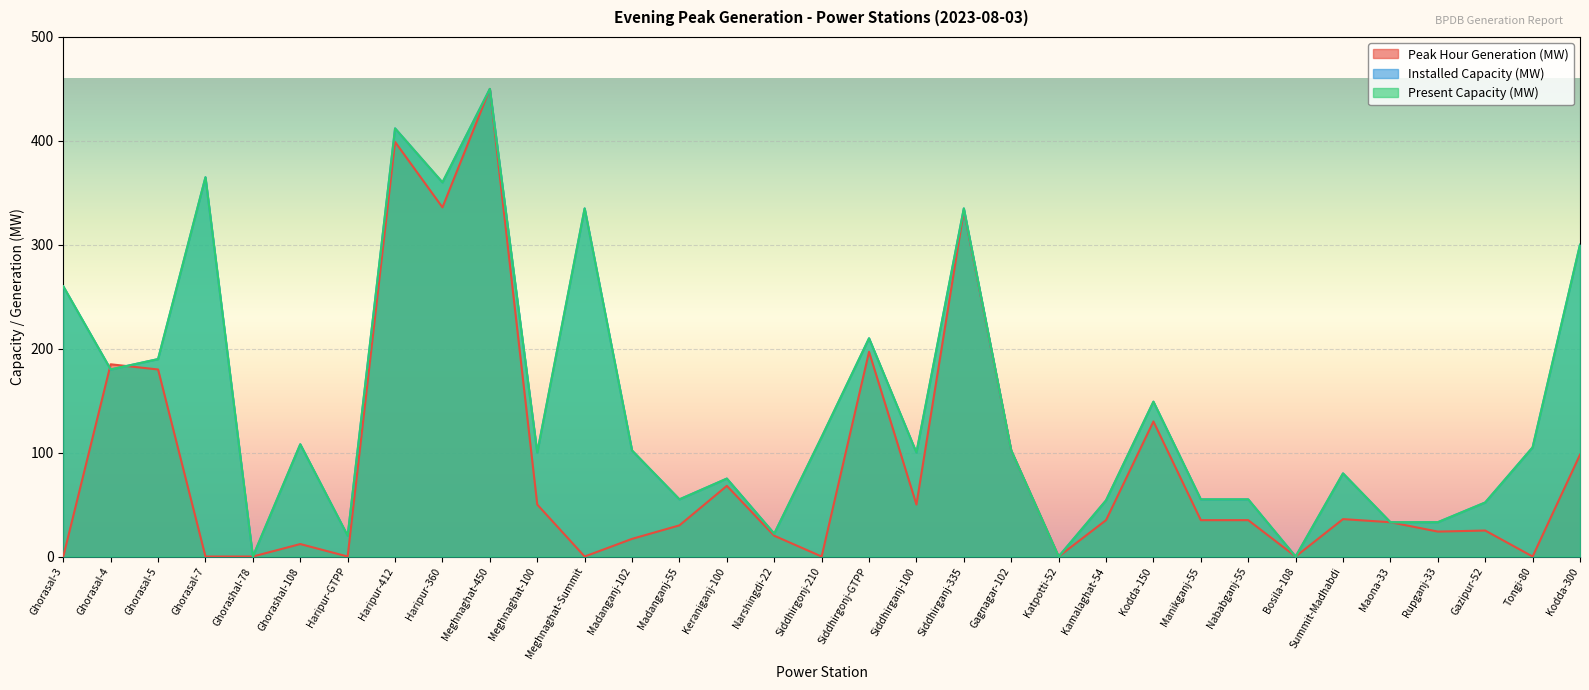

Reading right to left, transcribe all the data shown in this chart.

Peak Hour Generation (MW): Kodda-300=98	Tongi-80=0	Gazipur-52=25	Rupganj-33=24	Maona-33=33	Summit-Madhabdi=36	Bosila-108=0	Nababganj-55=35	Manikganj-55=35	Kodda-150=130	Kamalaghat-54=35	Katpotti-52=0	Gagnagar-102=102	Siddhirganj-335=333	Siddhirganj-100=50	Siddhirgonj-GTPP=197	Siddhirgonj-210=0	Narshingdi-22=20	Keraniganj-100=68	Madanganj-55=30	Madanganj-102=17	Meghnaghat-Summit=0	Meghnaghat-100=50	Meghnaghat-450=450	Haripur-360=336	Haripur-412=399	Haripur-GTPP=0	Ghorashal-108=12	Ghorashal-78=0	Ghorasal-7=0	Ghorasal-5=180	Ghorasal-4=185	Ghorasal-3=0
Installed Capacity (MW): Kodda-300=300	Tongi-80=105	Gazipur-52=52	Rupganj-33=33	Maona-33=33	Summit-Madhabdi=80	Bosila-108=0	Nababganj-55=55	Manikganj-55=55	Kodda-150=149	Kamalaghat-54=54	Katpotti-52=0	Gagnagar-102=102	Siddhirganj-335=335	Siddhirganj-100=100	Siddhirgonj-GTPP=210	Siddhirgonj-210=115	Narshingdi-22=22	Keraniganj-100=75	Madanganj-55=55	Madanganj-102=102	Meghnaghat-Summit=335	Meghnaghat-100=100	Meghnaghat-450=450	Haripur-360=360	Haripur-412=412	Haripur-GTPP=20	Ghorashal-108=108	Ghorashal-78=0	Ghorasal-7=365	Ghorasal-5=190	Ghorasal-4=180	Ghorasal-3=260
Present Capacity (MW): Kodda-300=300	Tongi-80=105	Gazipur-52=52	Rupganj-33=33	Maona-33=33	Summit-Madhabdi=80	Bosila-108=0	Nababganj-55=55	Manikganj-55=55	Kodda-150=149	Kamalaghat-54=54	Katpotti-52=0	Gagnagar-102=102	Siddhirganj-335=335	Siddhirganj-100=100	Siddhirgonj-GTPP=210	Siddhirgonj-210=115	Narshingdi-22=22	Keraniganj-100=75	Madanganj-55=55	Madanganj-102=102	Meghnaghat-Summit=335	Meghnaghat-100=100	Meghnaghat-450=450	Haripur-360=360	Haripur-412=412	Haripur-GTPP=20	Ghorashal-108=108	Ghorashal-78=0	Ghorasal-7=365	Ghorasal-5=190	Ghorasal-4=180	Ghorasal-3=260